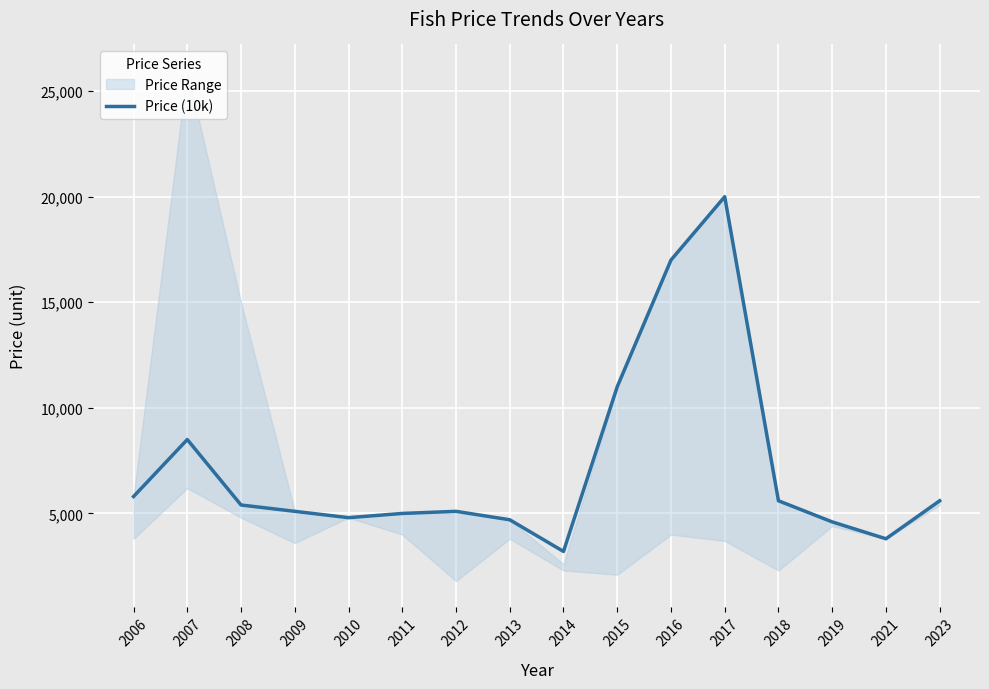

List the labels in order of value, largest first.

2017, 2016, 2015, 2007, 2006, 2018, 2023, 2008, 2009, 2012, 2011, 2010, 2013, 2019, 2021, 2014